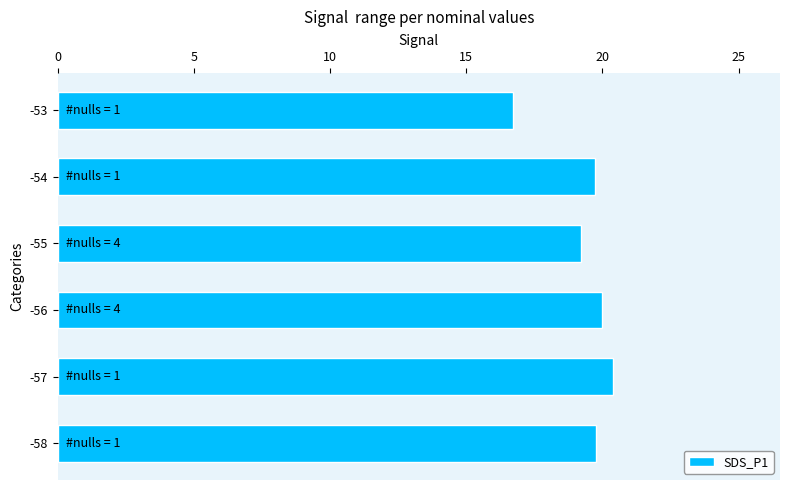

What is the approximate value at -53?

16.7